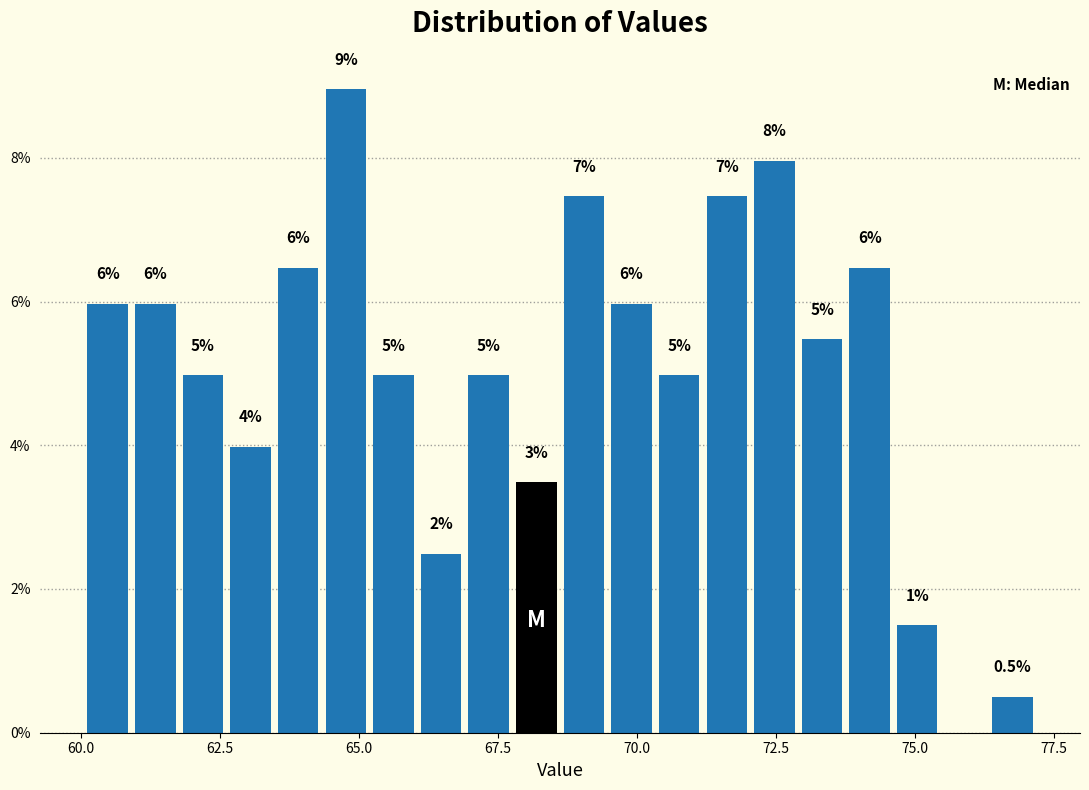

Read against the x-axis, roughly where is the centre of the tallest bar?

65.0